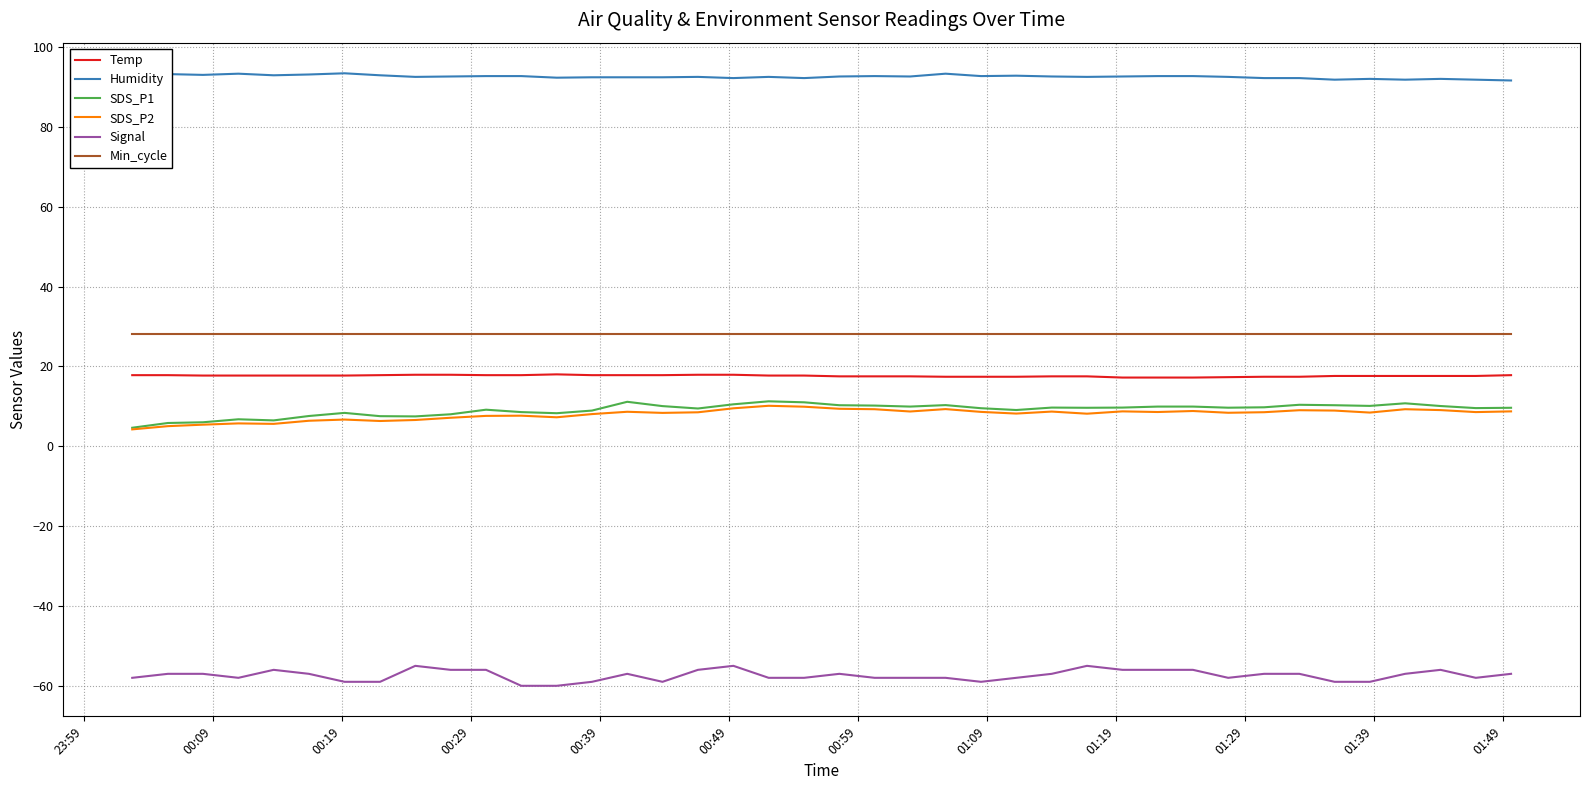

True or false: SDS_P1 has more than 0 interior local peaks.

True